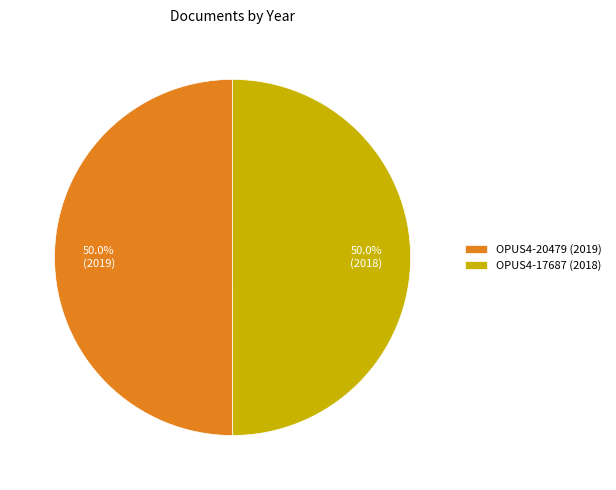

To the nearest percent, what portion does OPUS4-17687 (2018) represent?

50%